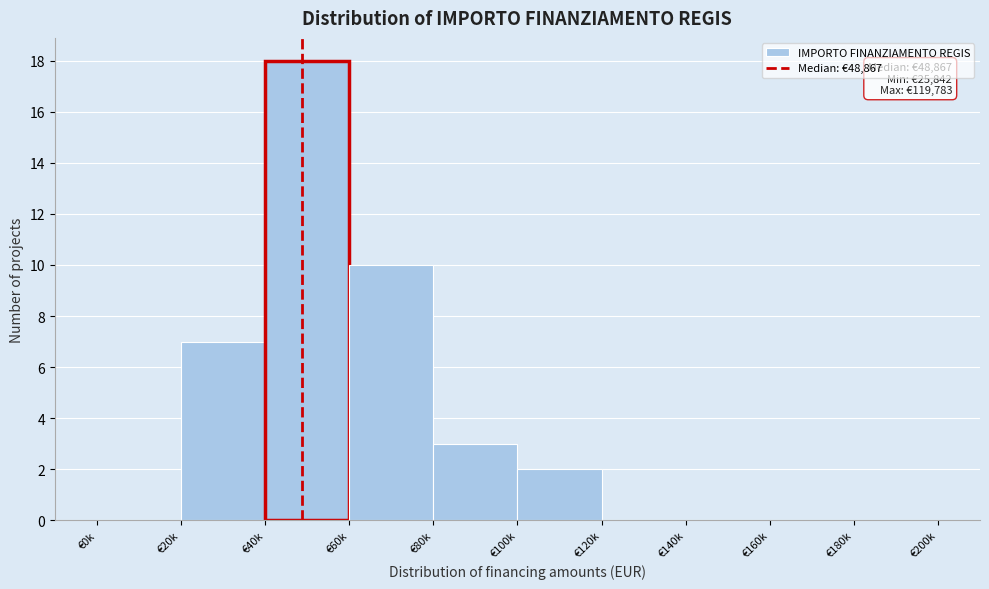

Reading left to right, transcribe all the data shown in this chart.

€0k=0	€20k=7	€40k=18	€60k=10	€80k=3	€100k=2	€120k=0	€140k=0	€160k=0	€180k=0